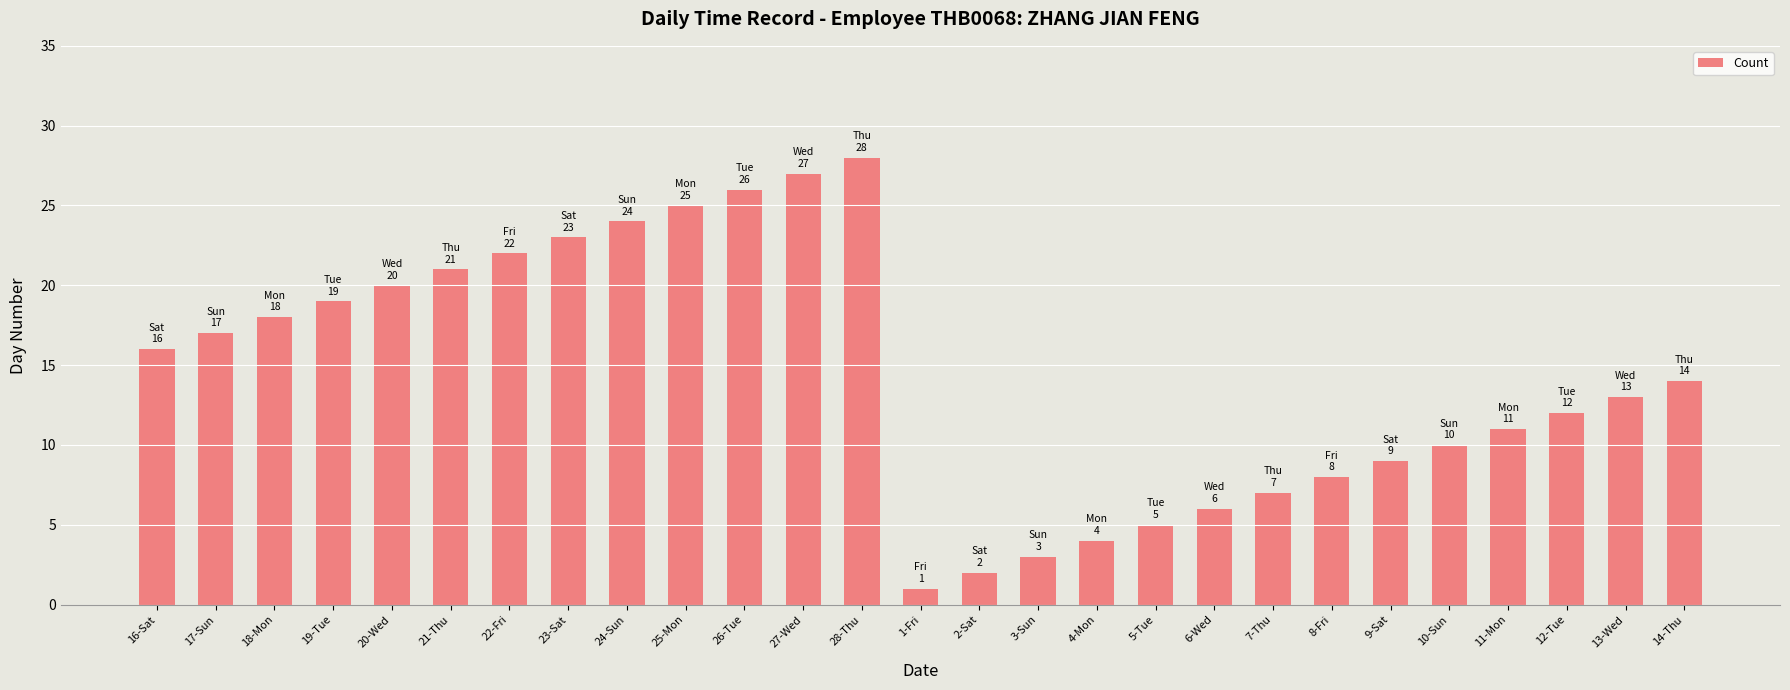

What value does the data have at 27-Wed, to the nearest 10?

30